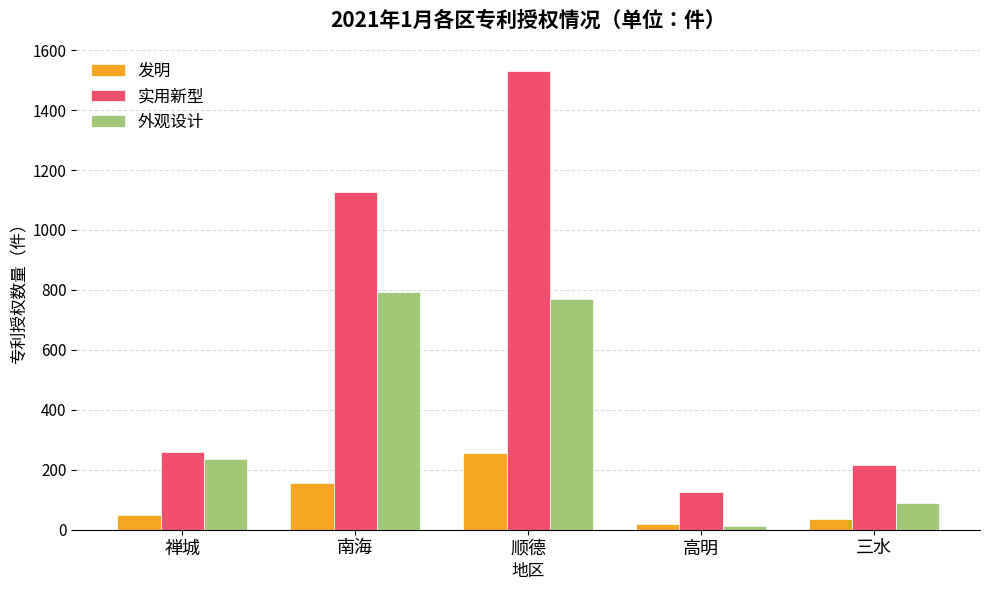

At which label does 外观设计 reach its peak?

南海